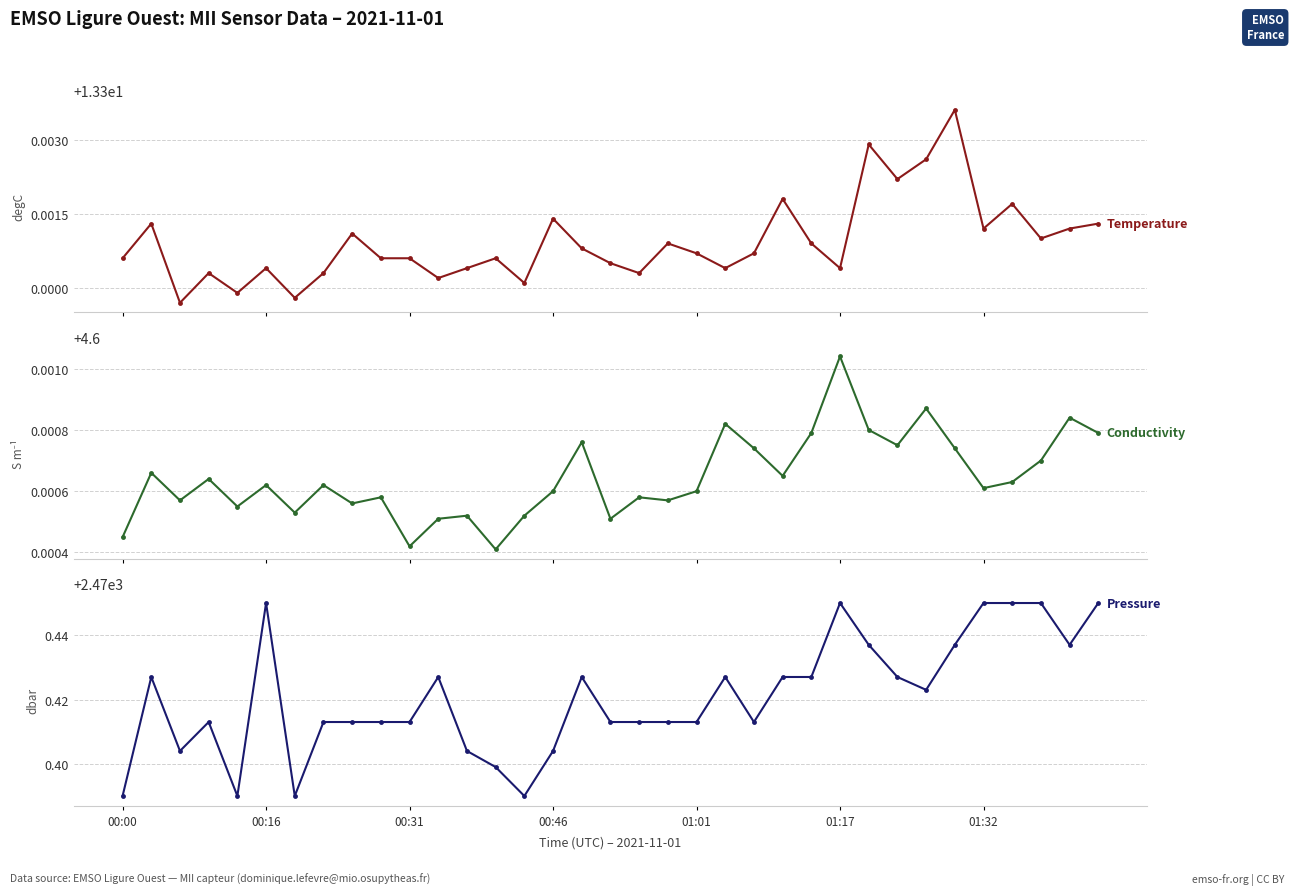

Between 14 and 20, which series saw the biggest shift?

Pressure